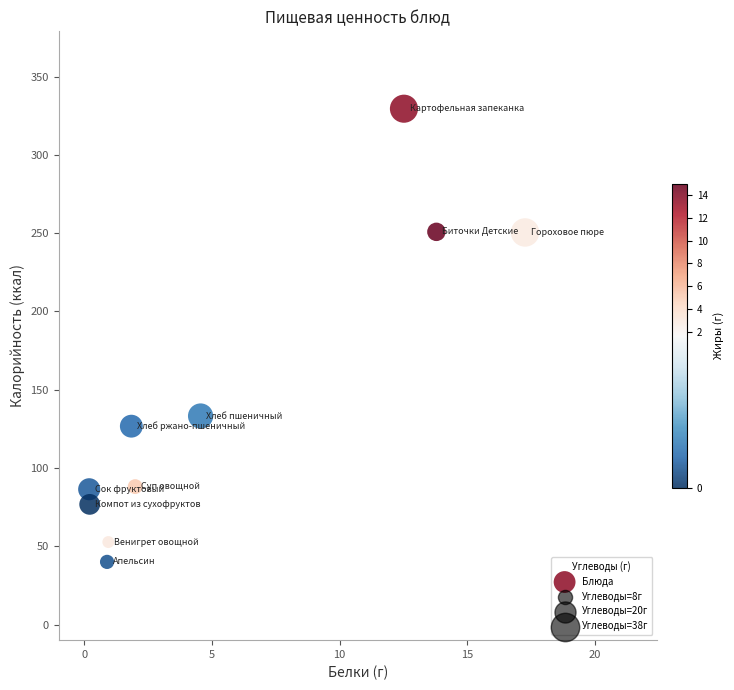

What Y value in the scatter plot is closest to 184?

133.2